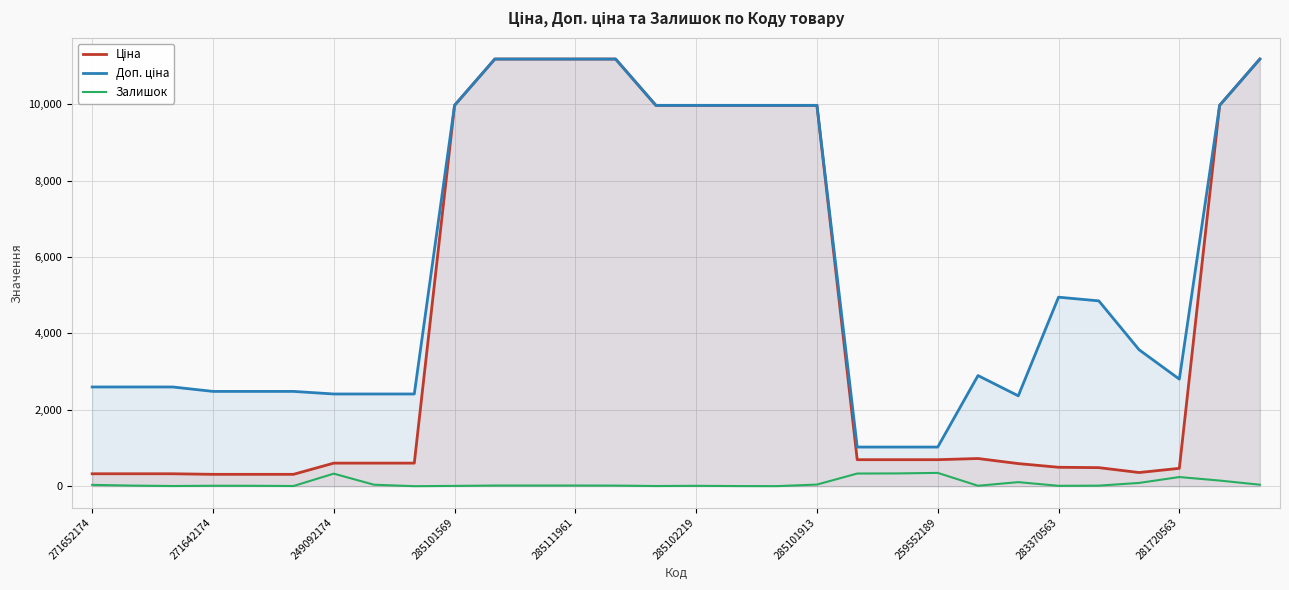

What is the maximum value for Залишок?

348.0